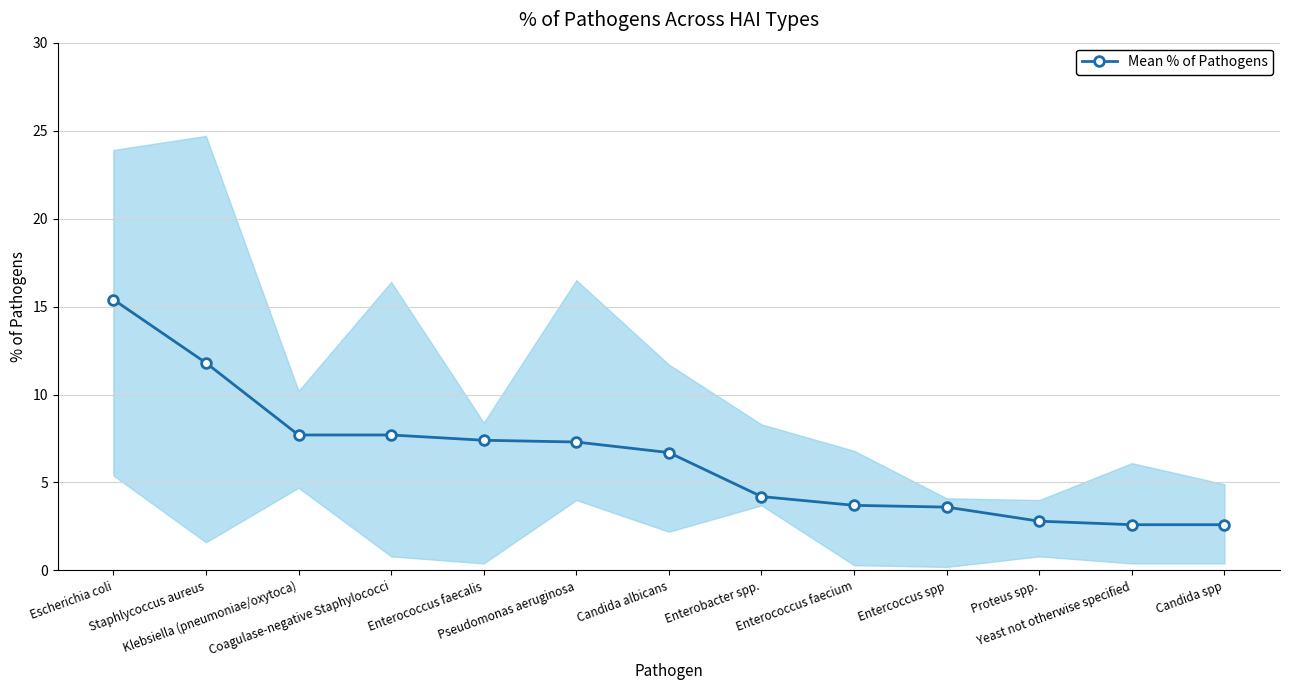

What is the value of the 13th point from the left?

2.6